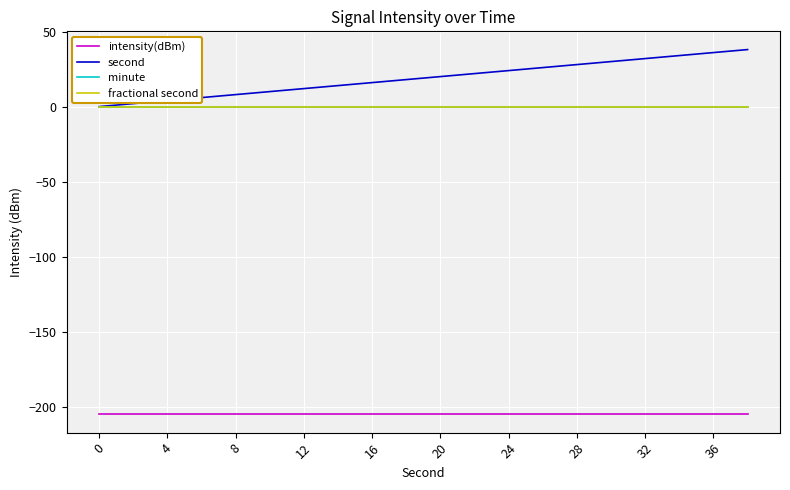

Is this an area chart (filled region under the line)?

No